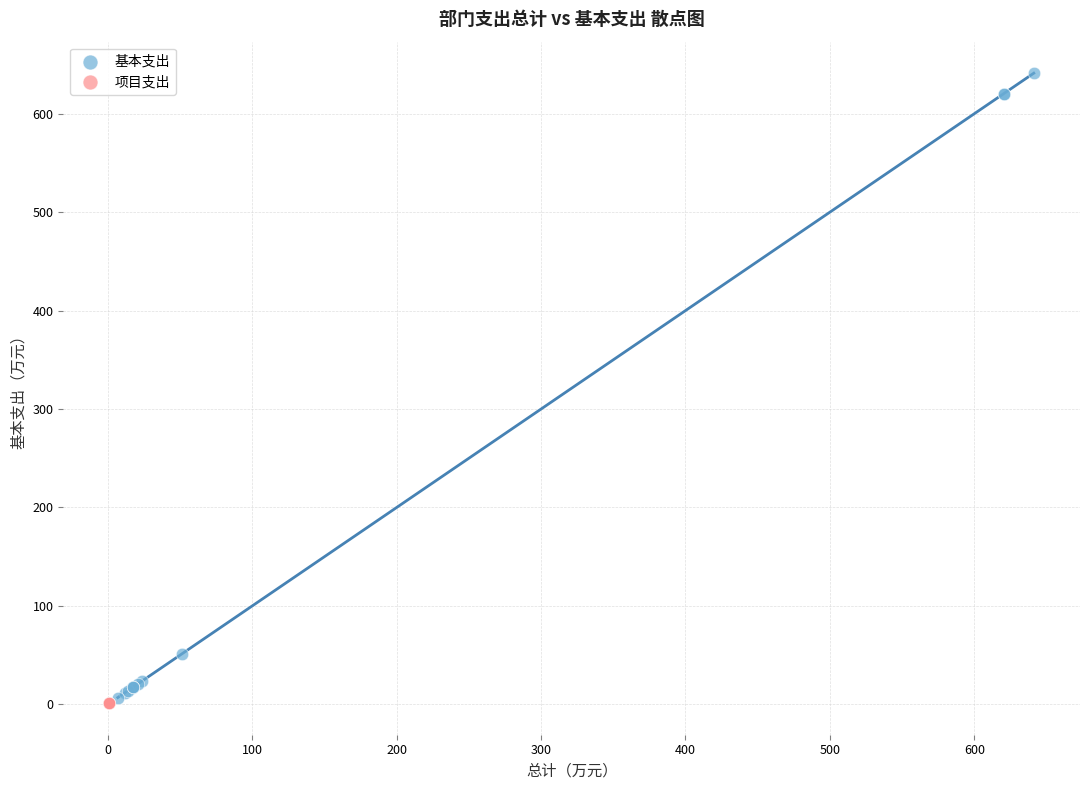

Which series contains the highest Y value?

基本支出